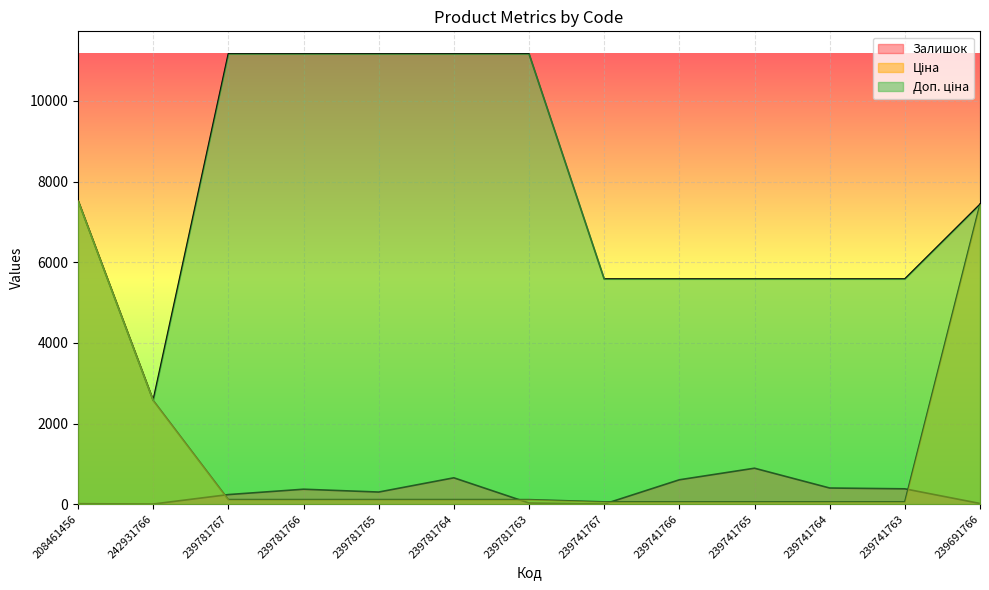

The Залишок series shows 300.0 at 239781765. True or false?

True